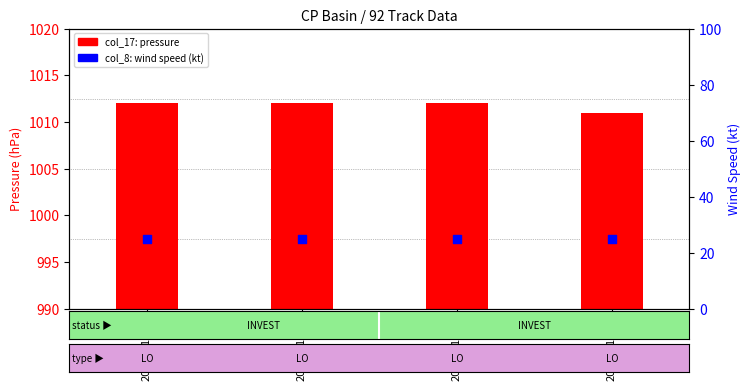

What are all the series names shown in the legend?

col_17 (pressure), col_8 (wind speed)